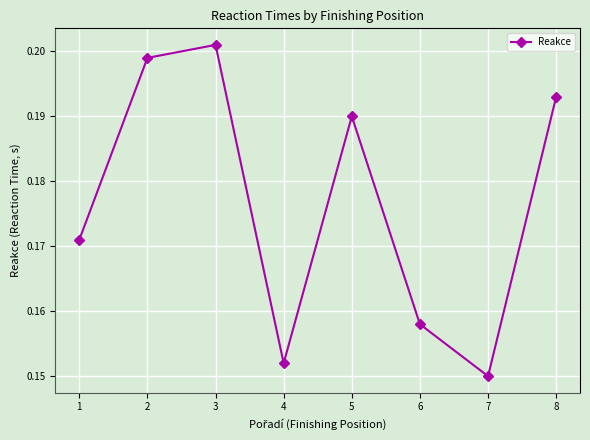

At which category does the data reach its first local peak?

3